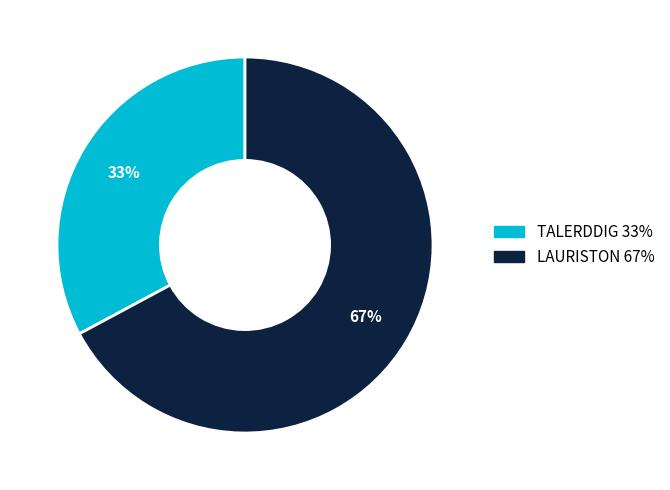

To the nearest percent, what is the difference between the largest and smallest slice percentages?

34%